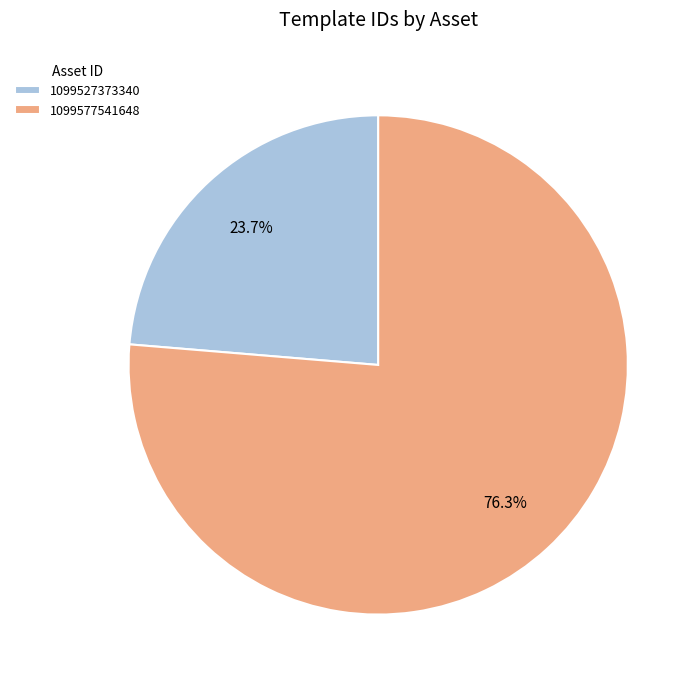

To the nearest percent, what is the difference between the largest and smallest slice percentages?

53%